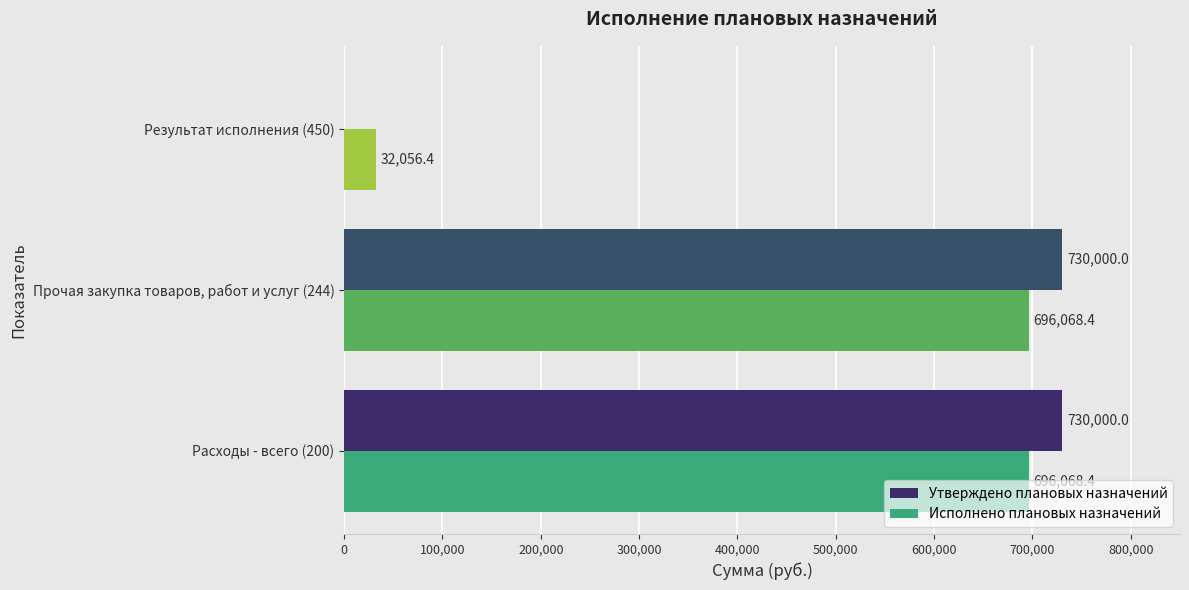

What is the sum of the Утверждено плановых назначений values at Прочая закупка товаров, работ и услуг (244) and Результат исполнения (450)?

730000.0